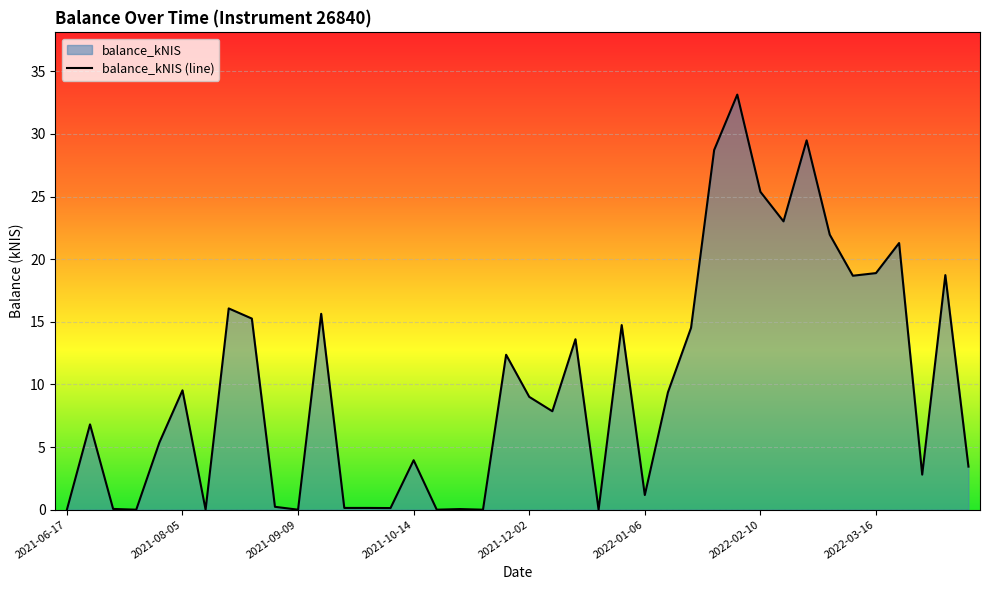

What is the difference between the maximum and minimum values?

33.1